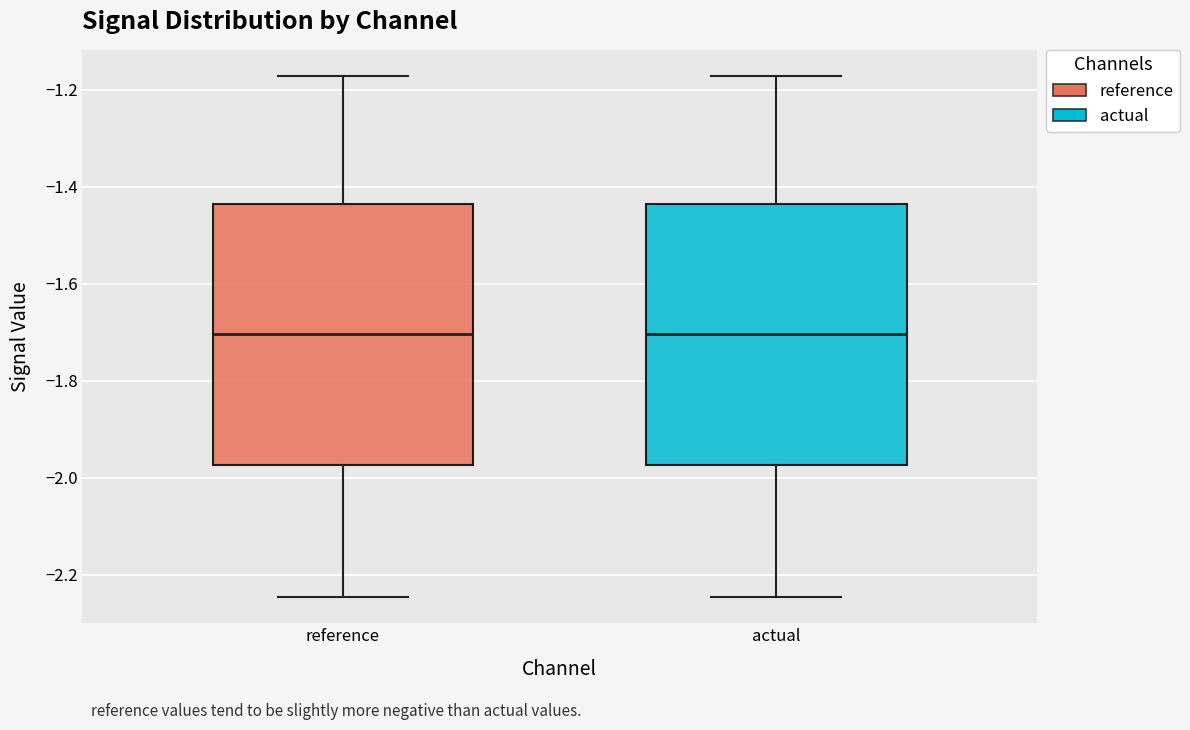

Where does the upper whisker of the box for actual end on the y-axis? The values are not printed on the chart, so give them approximately, as read against the axis.

-1.18